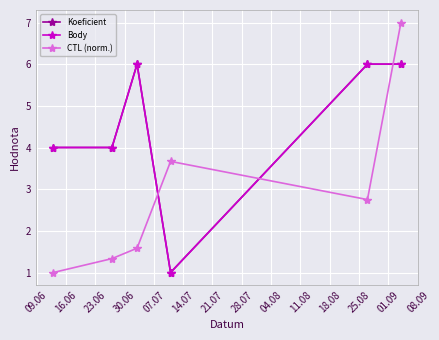

Does the chart have visible grid lines?

Yes